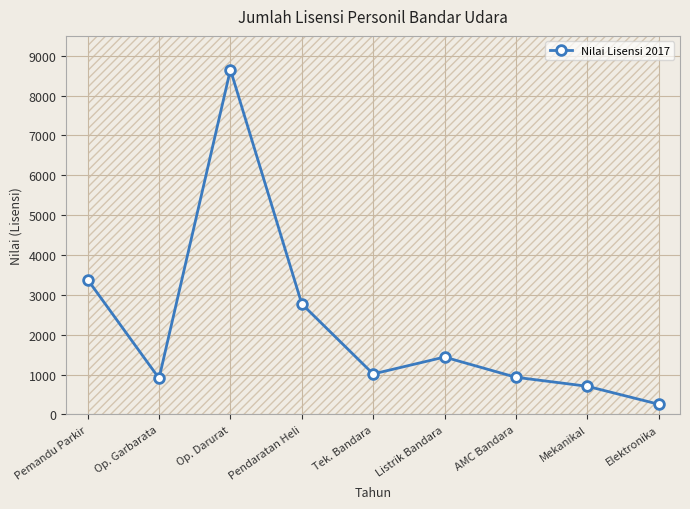

List the labels in order of value, smallest first.

Elektronika, Mekanikal, Op. Garbarata, AMC Bandara, Tek. Bandara, Listrik Bandara, Pendaratan Heli, Pemandu Parkir, Op. Darurat